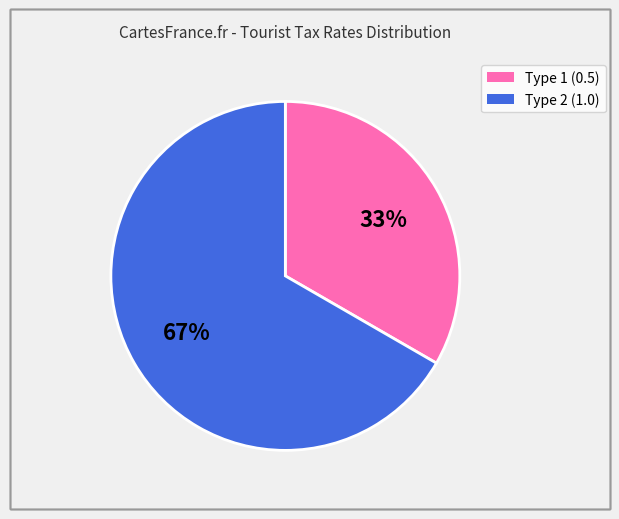

To the nearest percent, what is the average slice percentage?

50%